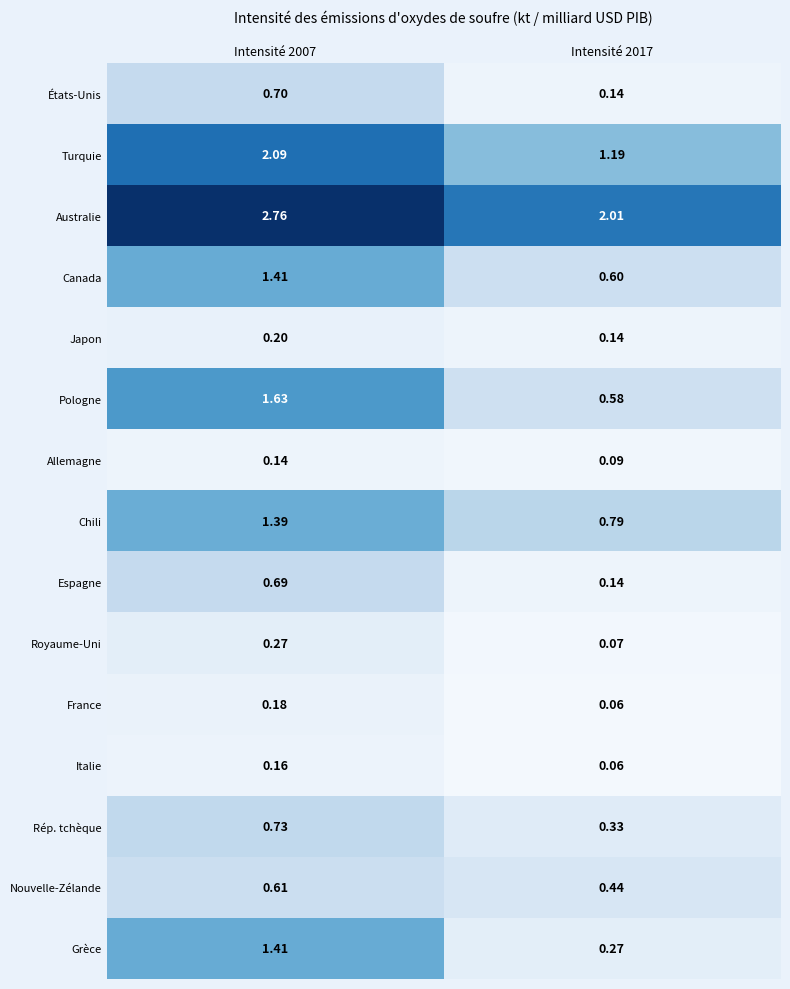

At how many categories does at least one series exceed 2?

2